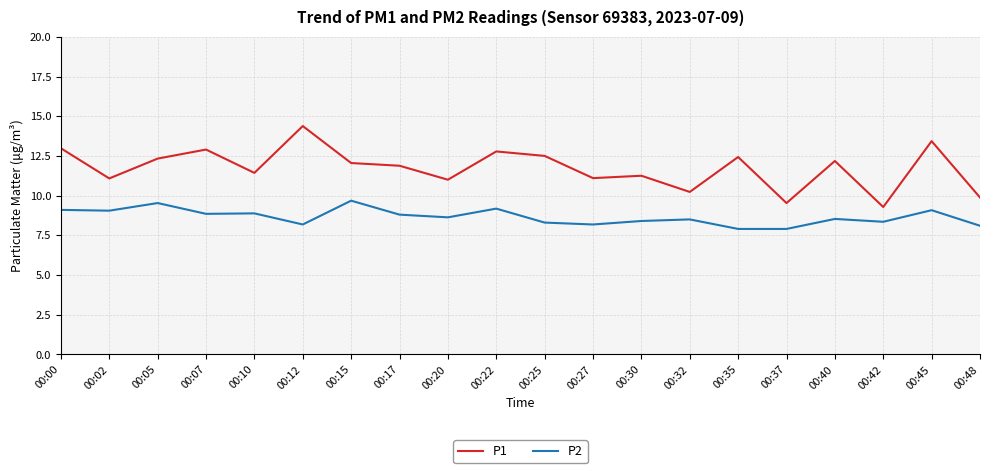

What value does the P1 series have at 00:12?

14.4